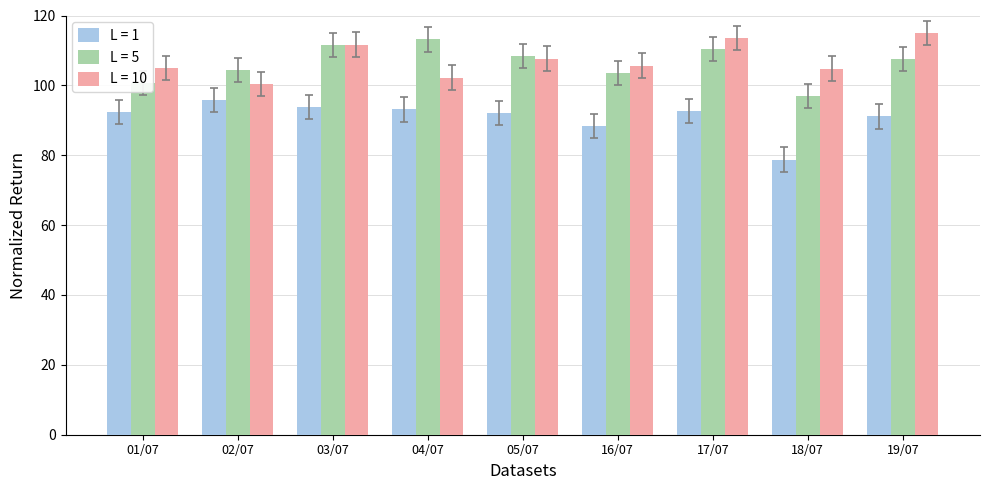

What is the label of the 4th bar from the left?

04/07